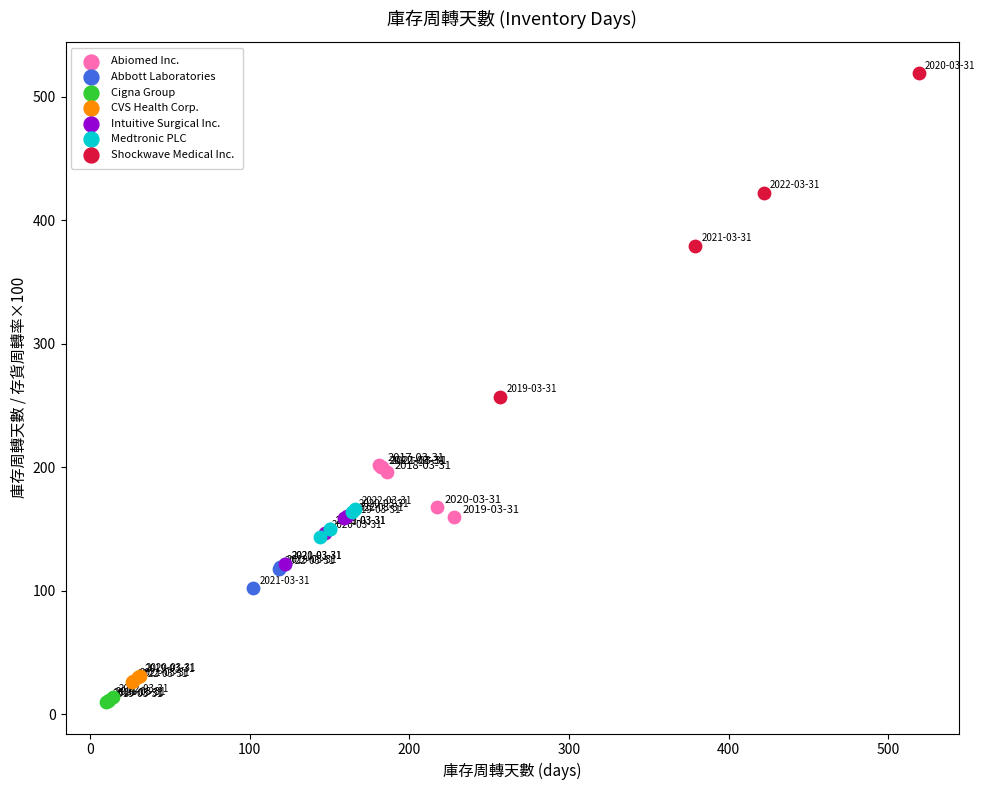

Which series has the largest Y range (max minus min)?

Shockwave Medical Inc.